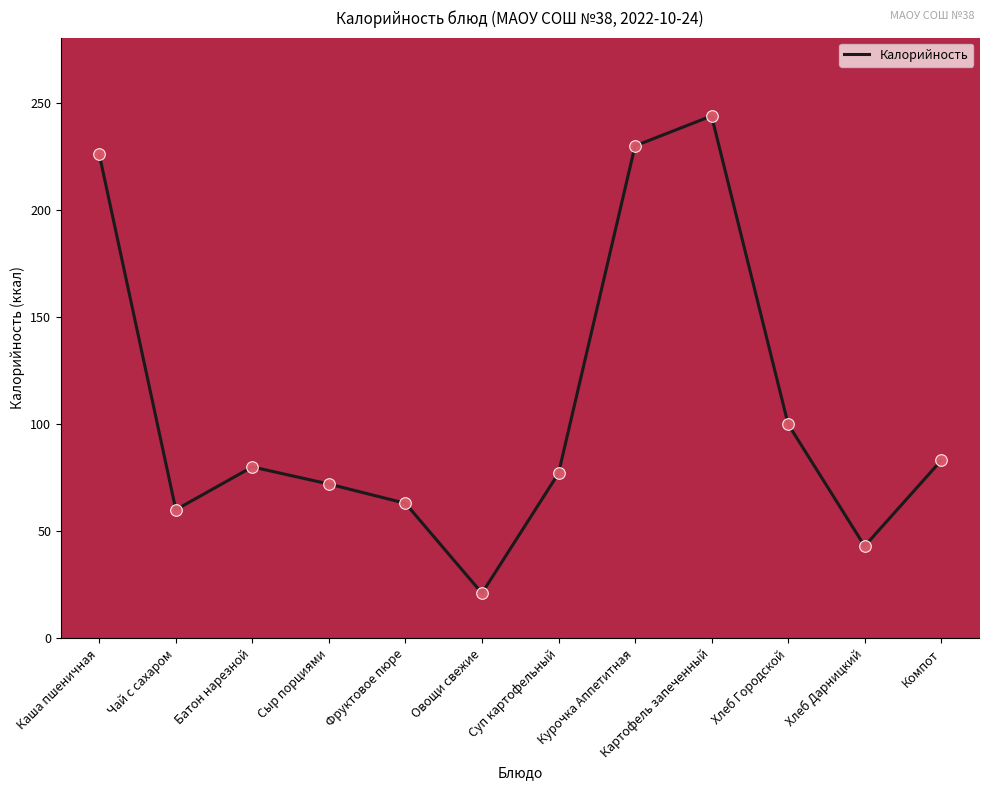

Between Суп картофельный and Каша пшеничная, which is larger?

Каша пшеничная